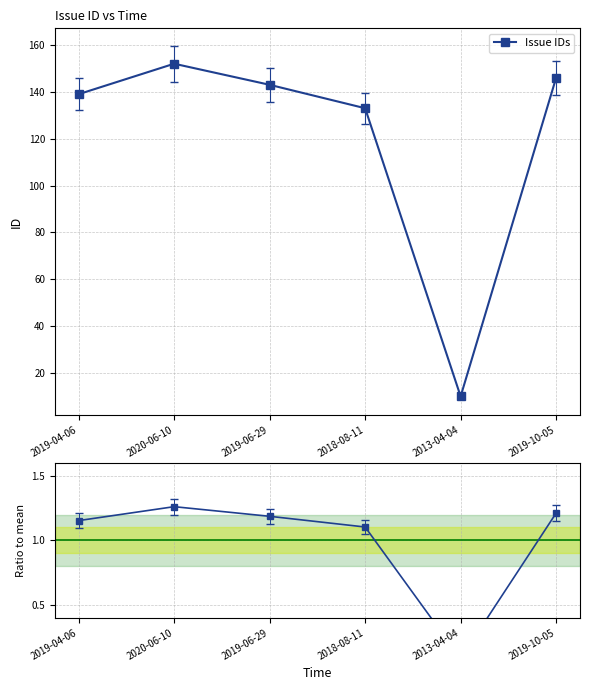

Which series has the widest spread of values?

Issue IDs